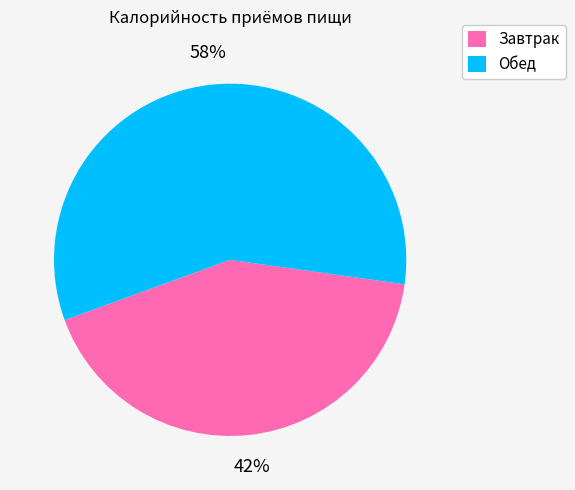

The Завтрак slice represents 42% of the pie. True or false?

True